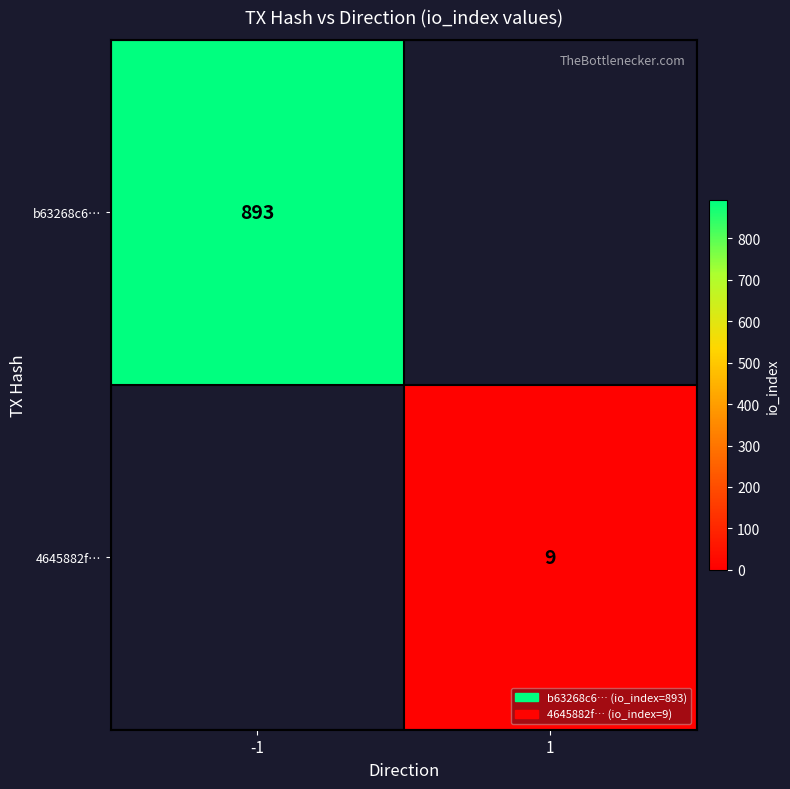

The b63268c6… series shows 261 at -1. True or false?

False